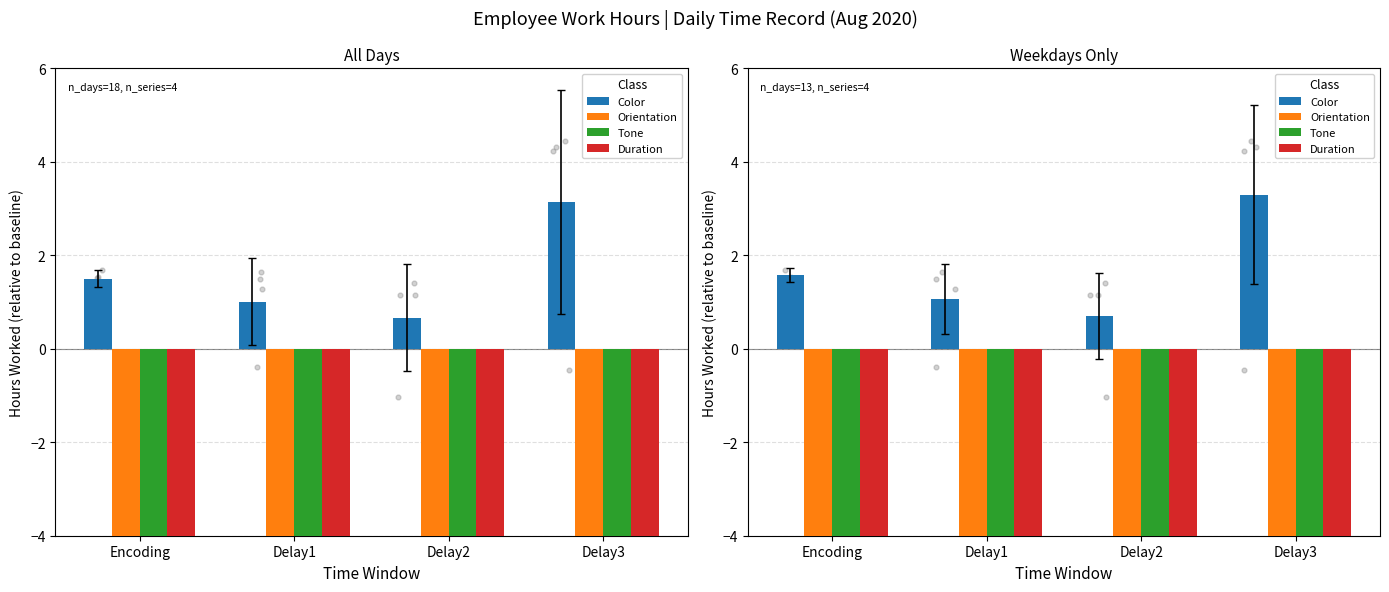

What are all the series names shown in the legend?

Color, Orientation, Tone, Duration